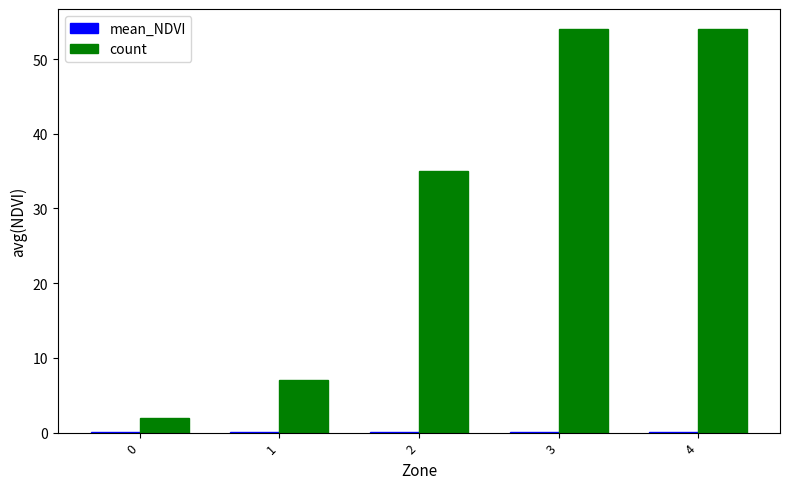

True or false: count has a value of 11.8 at 1.

False